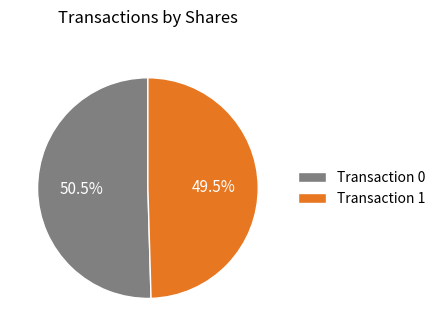

Is there a majority slice in this chart?

Yes